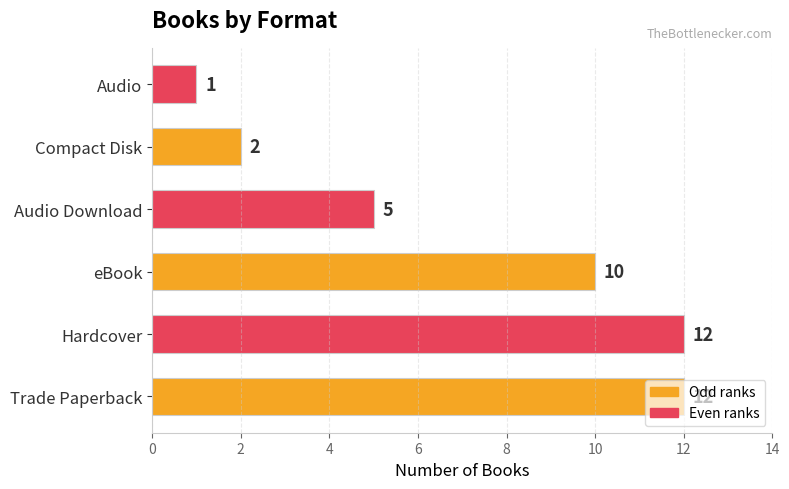

The value at eBook is 14. True or false?

False